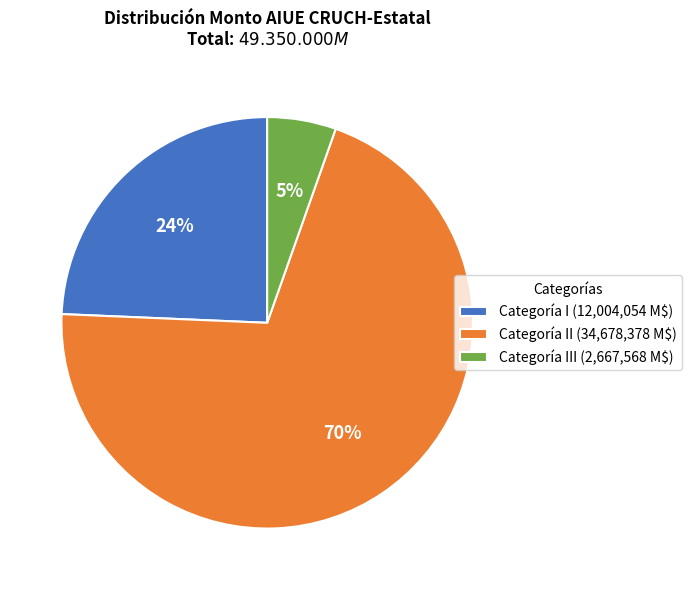

To the nearest percent, what portion does Categoría III (2,667,568 M$) represent?

5%